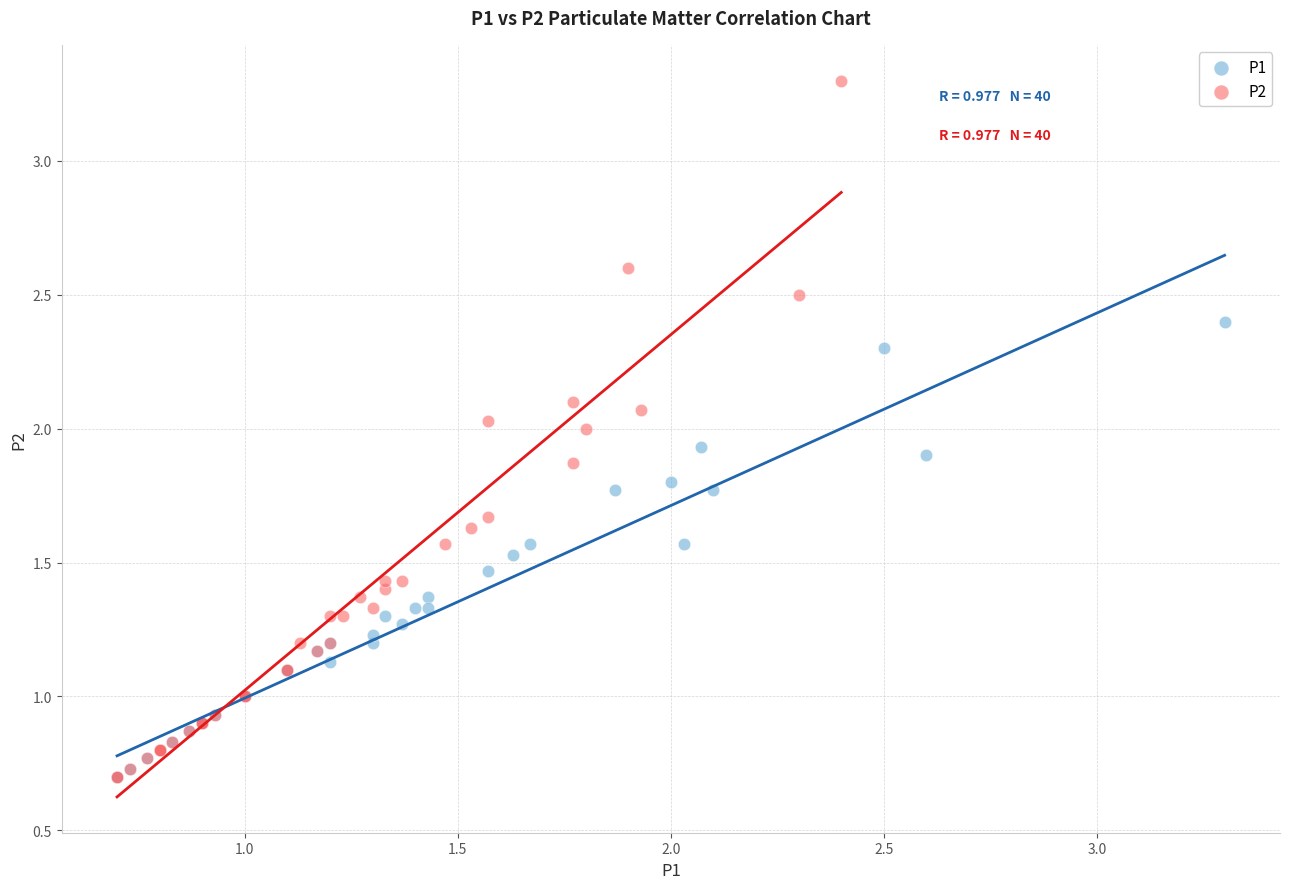

Which series has the widest spread of Y values?

P2